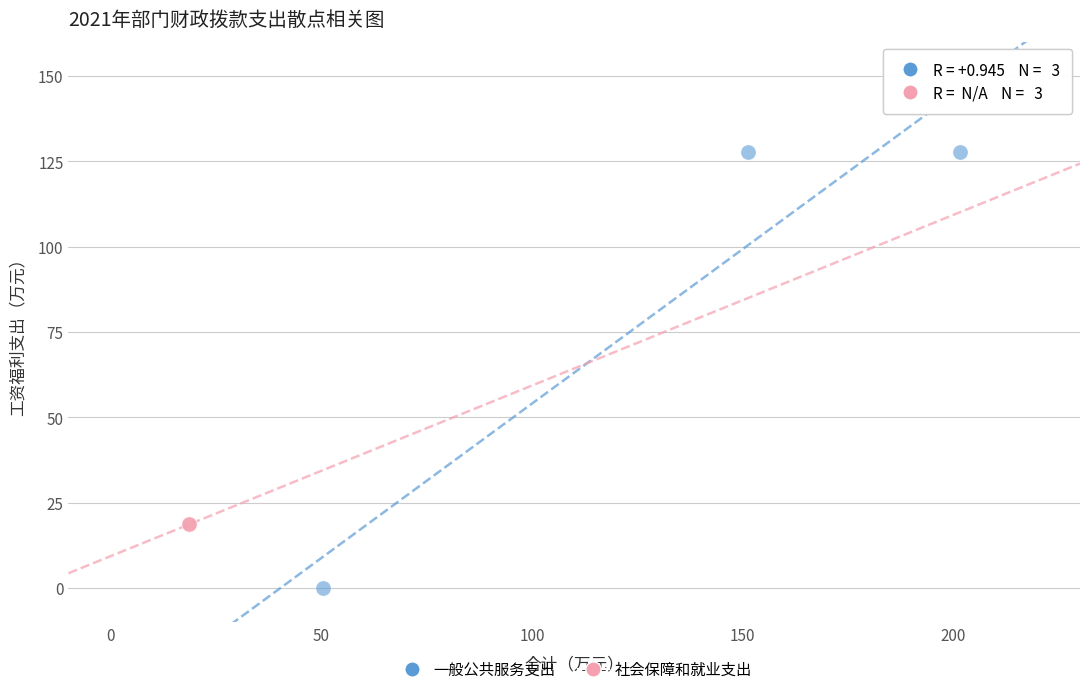

What are all the series names shown in the legend?

一般公共服务支出, 社会保障和就业支出